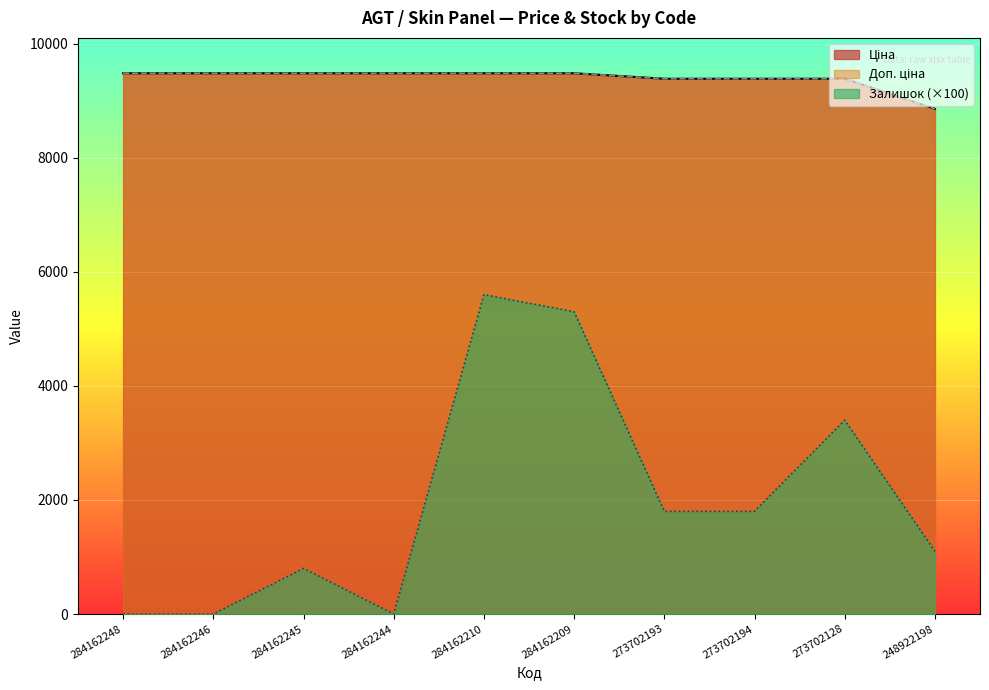

How many lines are shown in the chart?

3